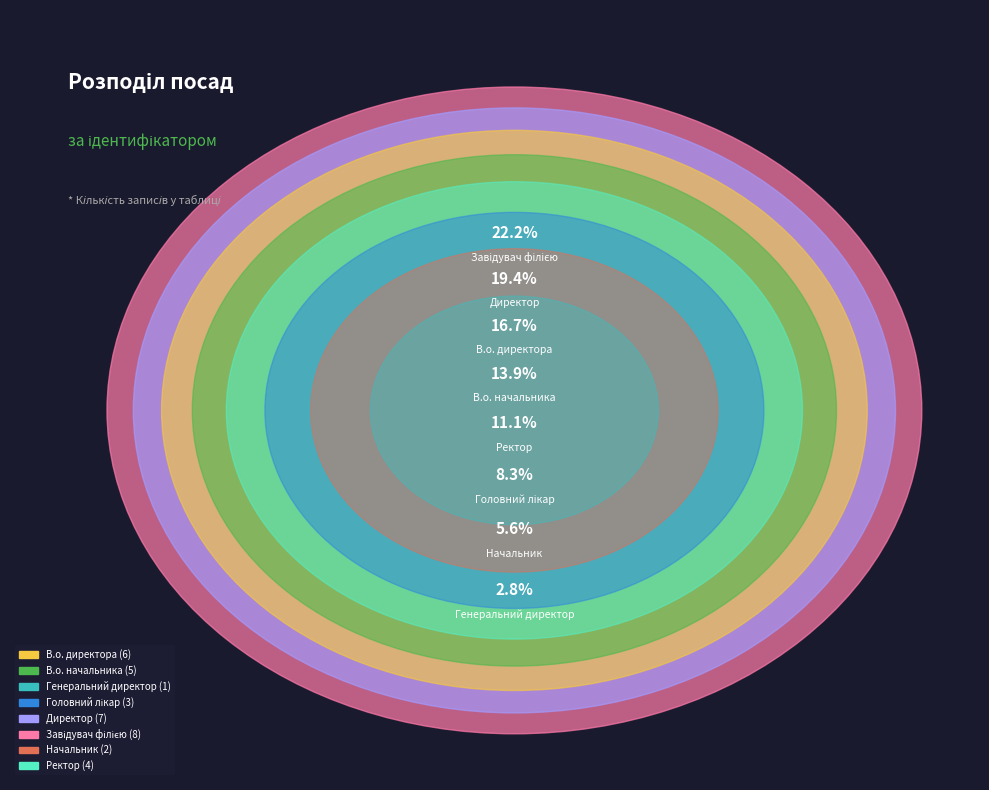

Combined, what portion of the pie is Завідувач філією and Директор?

41.7%